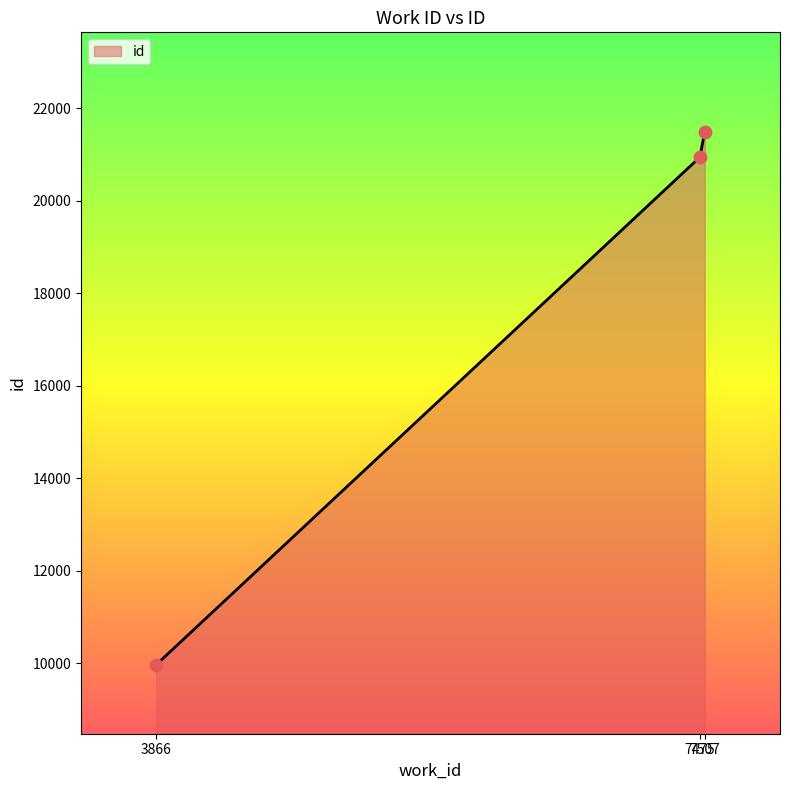

What is the change in value from 3866 to 7475?

+10979